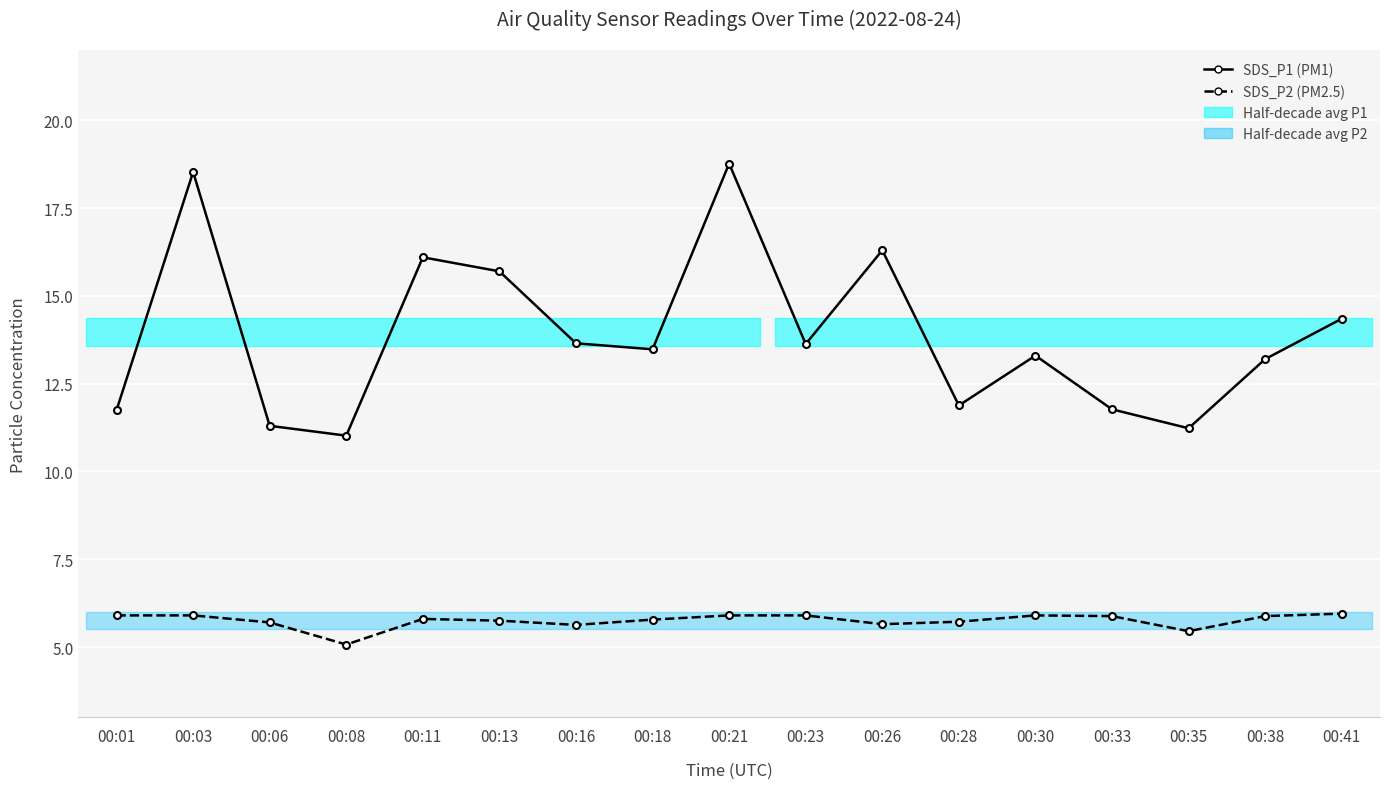

Which has a higher value, 00:06 or 00:13?

00:13